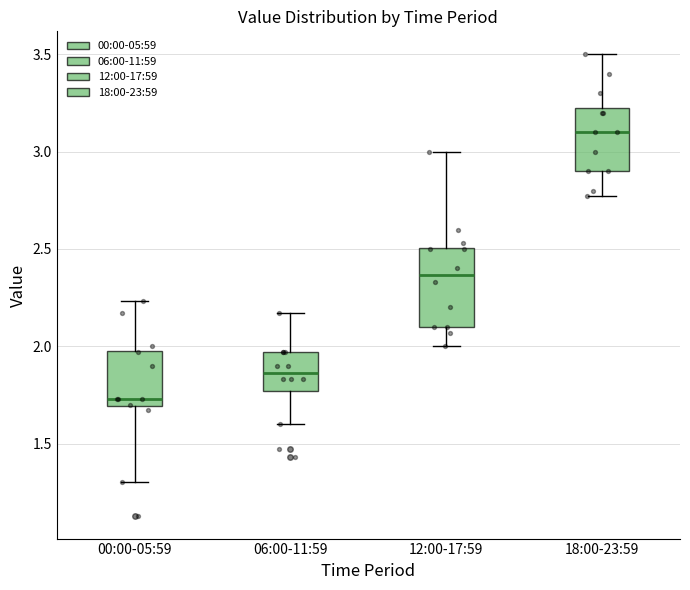

Which box is the tallest, from its lower edge to its upper edge?

12:00-17:59